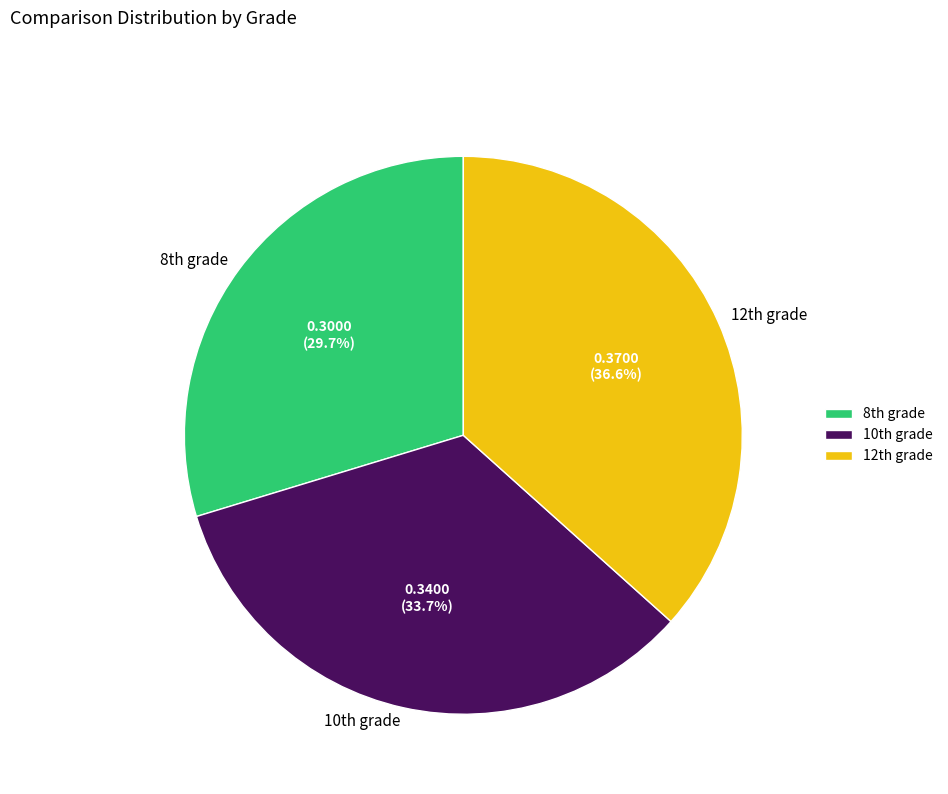

Count the number of slices in the pie.

3